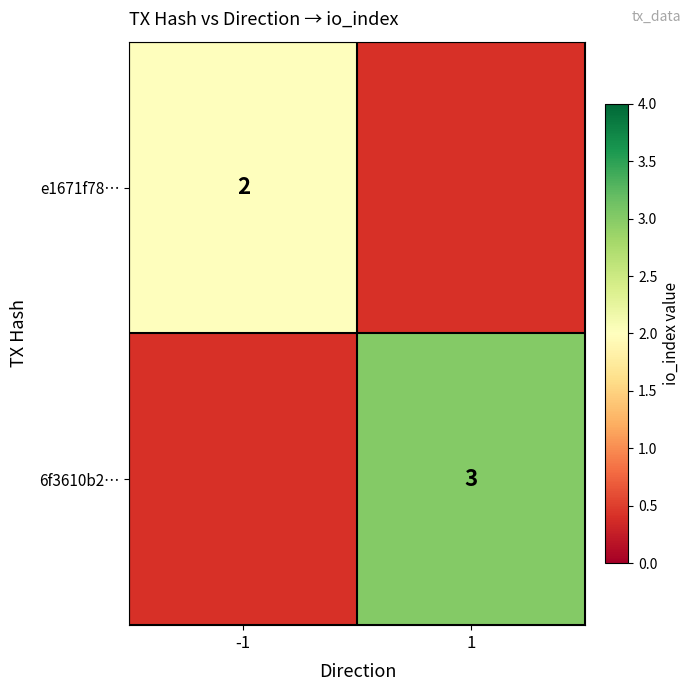

Is it true that e1671f78… equals 3 at -1?

False